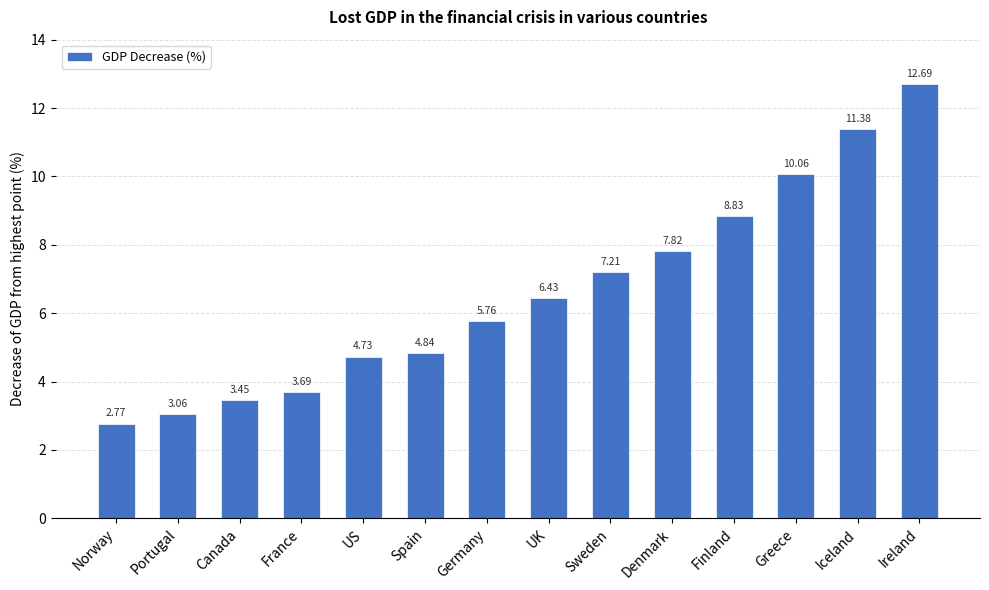

What is the label of the 10th bar from the right?

US